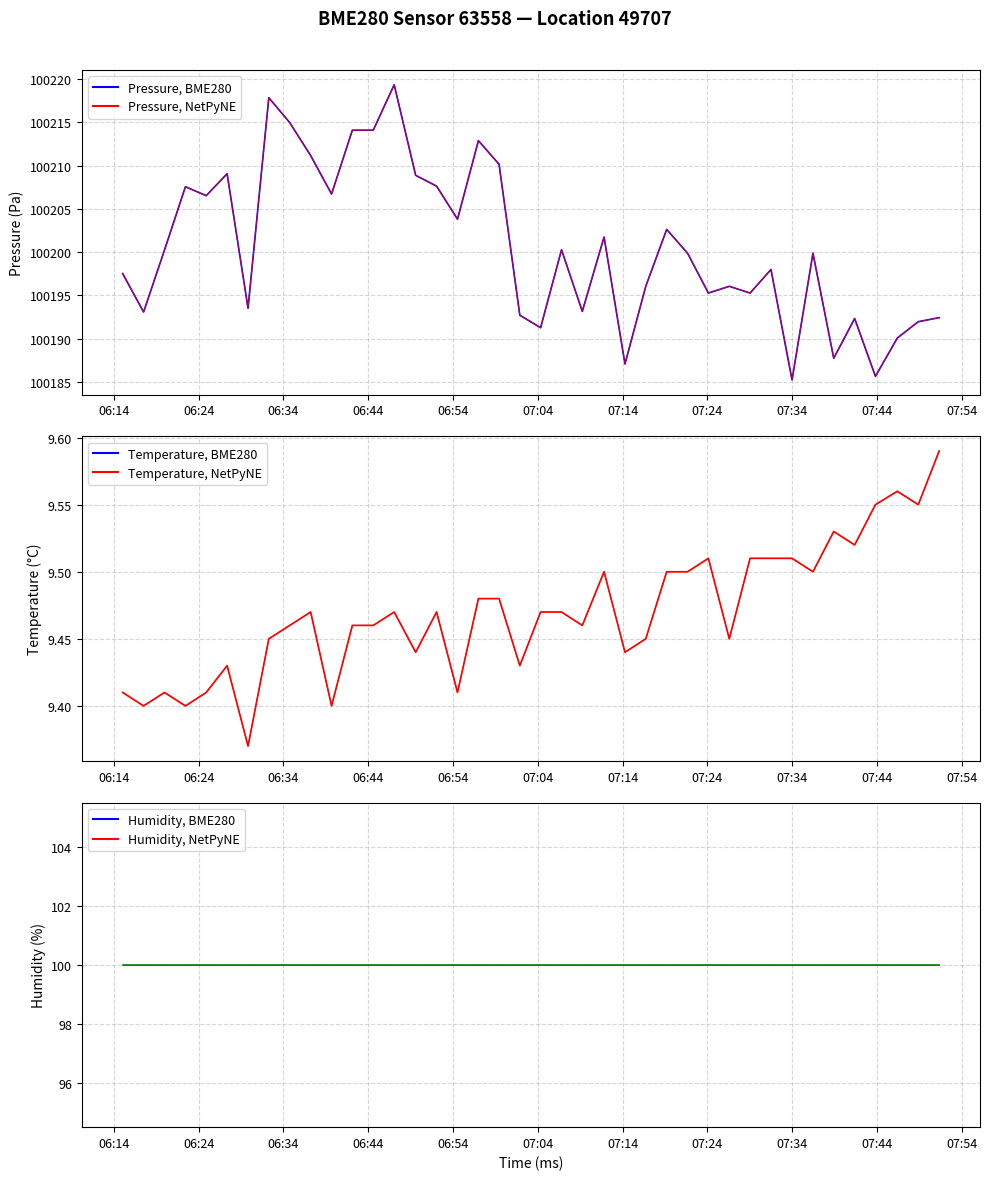

What is the sum of all pressure values?

4008024.0